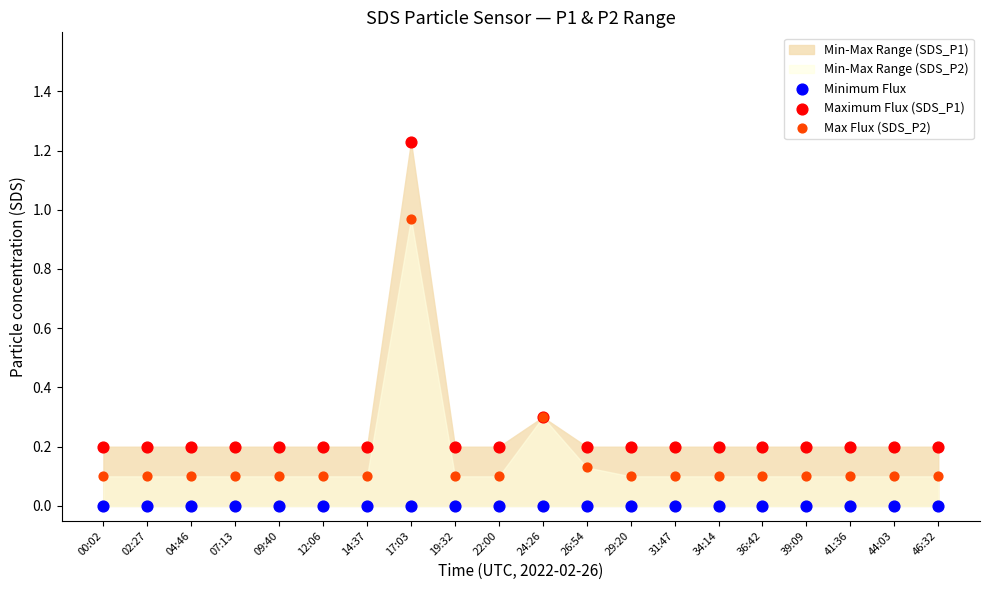

Which series reaches the minimum Y coordinate?

Minimum Flux